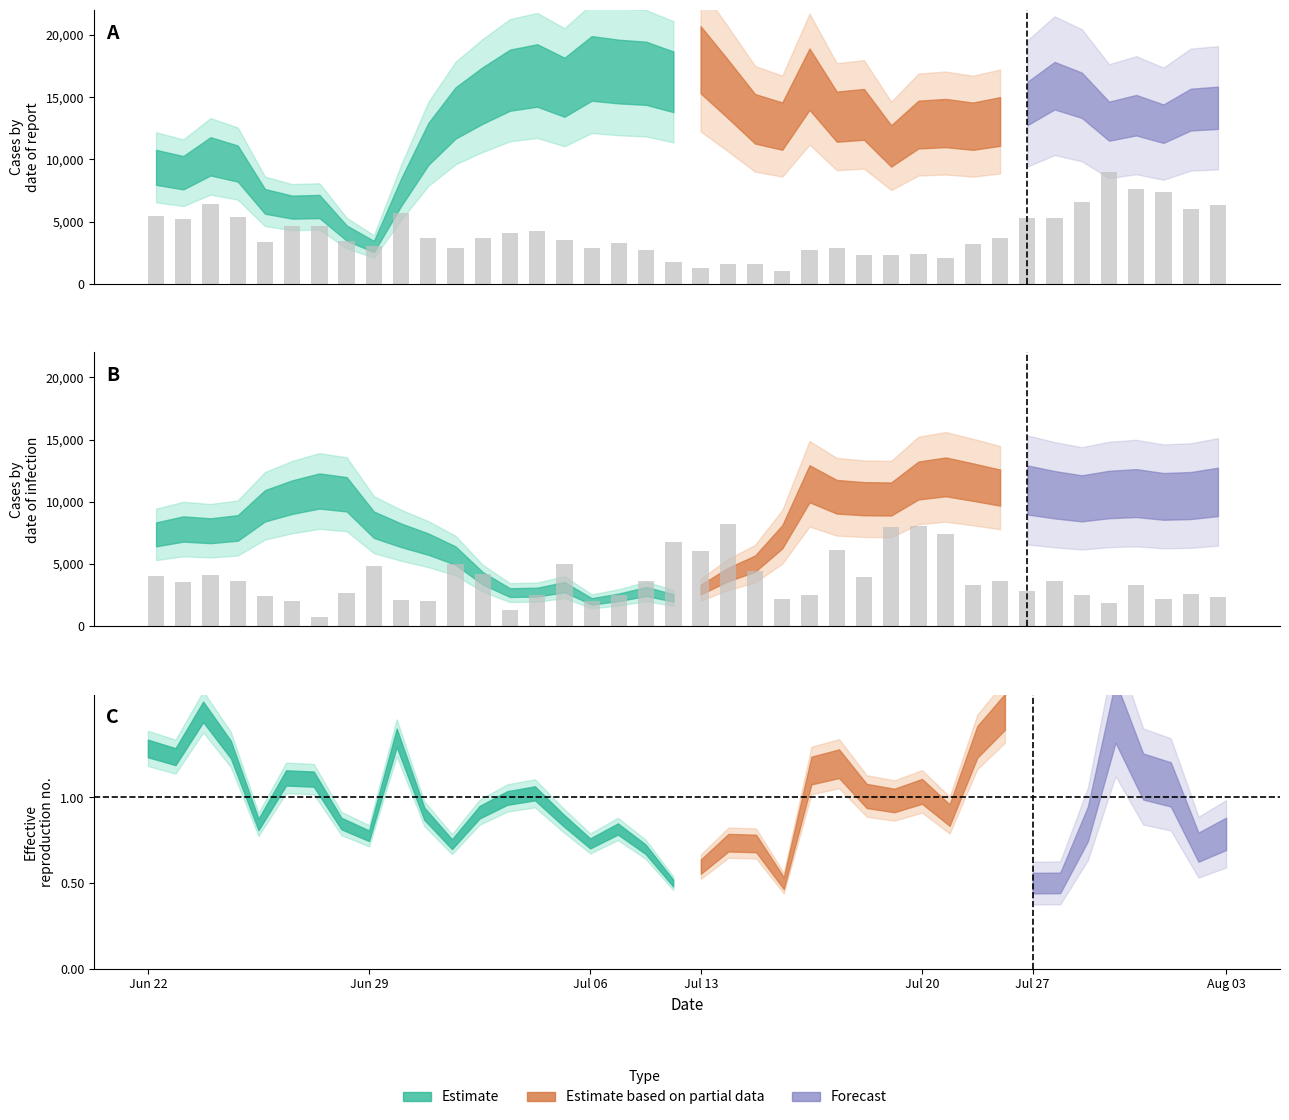

Between Jun 22 and 11, which is larger?

Jun 22